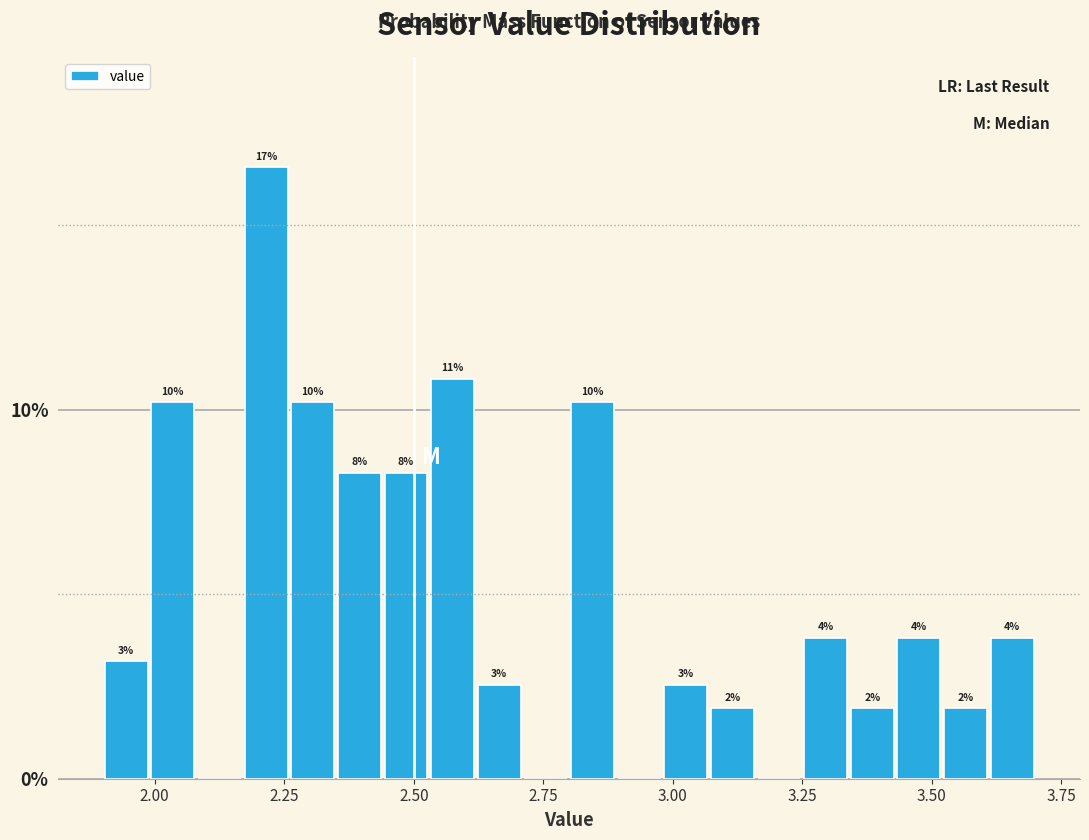

Around what value on the x-axis is the tallest bar? Give the approximate position of its centre, as read against the axis.

2.20